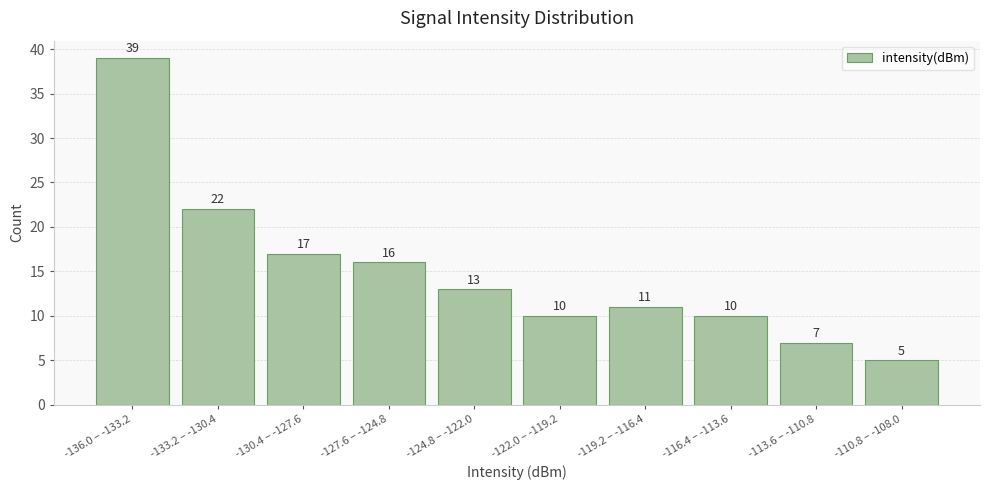

Reading right to left, extract all data points from this chart.

-110.8 – -108.0=5	-113.6 – -110.8=7	-116.4 – -113.6=10	-119.2 – -116.4=11	-122.0 – -119.2=10	-124.8 – -122.0=13	-127.6 – -124.8=16	-130.4 – -127.6=17	-133.2 – -130.4=22	-136.0 – -133.2=39